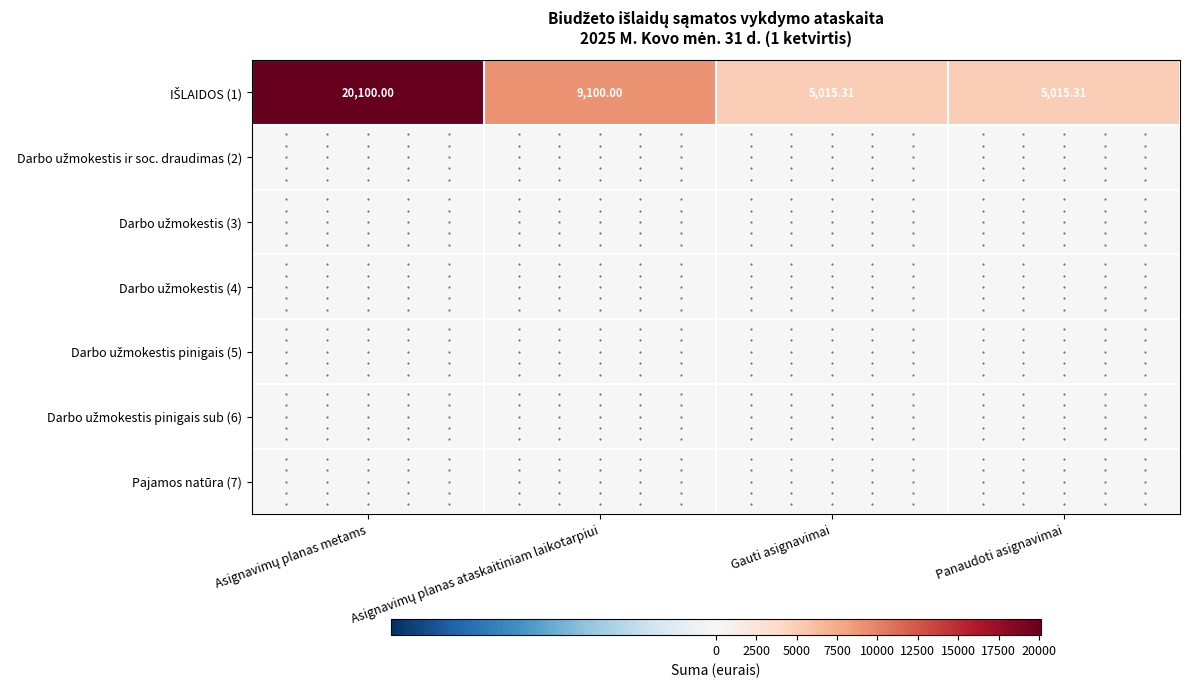

Between Asignavimų planas metams and Gauti asignavimai, which series saw the biggest shift?

IŠLAIDOS (1)